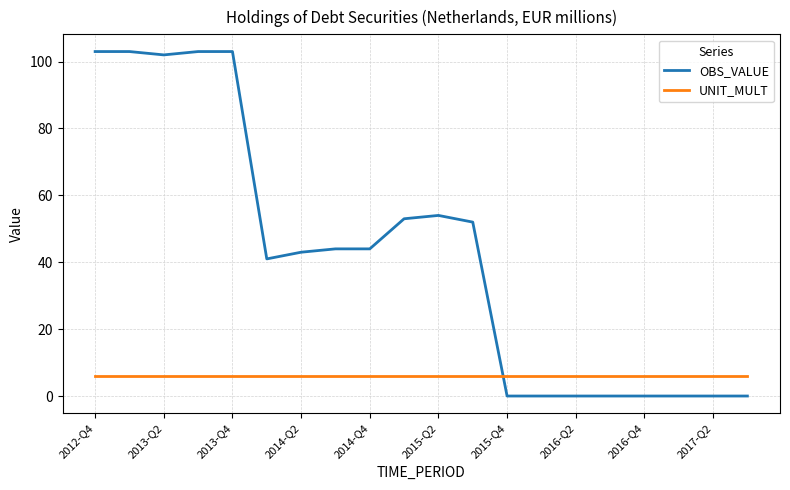

Which series ends up on top after the final intersection of UNIT_MULT and OBS_VALUE?

UNIT_MULT